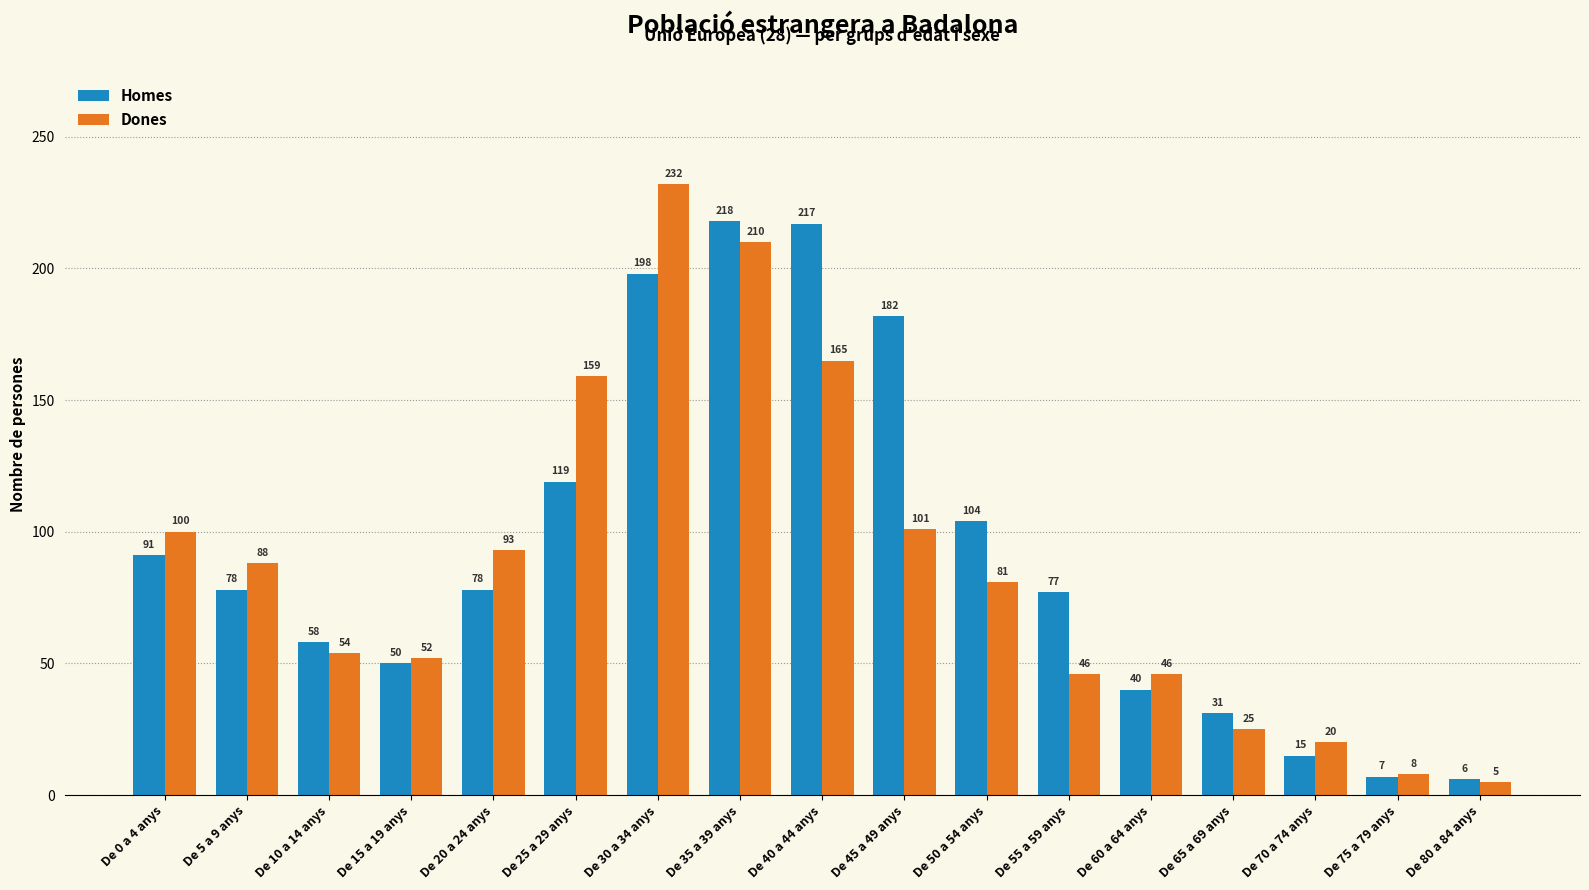

At which label is Dones closest to 118?

De 45 a 49 anys